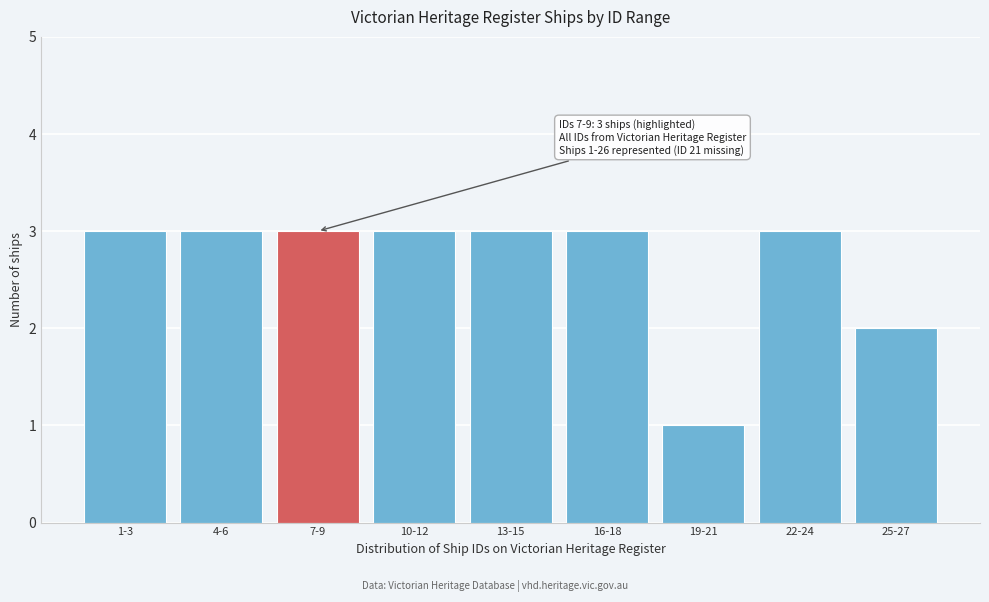

Reading left to right, extract all data points from this chart.

1-3=3	4-6=3	7-9=3	10-12=3	13-15=3	16-18=3	19-21=1	22-24=3	25-27=2